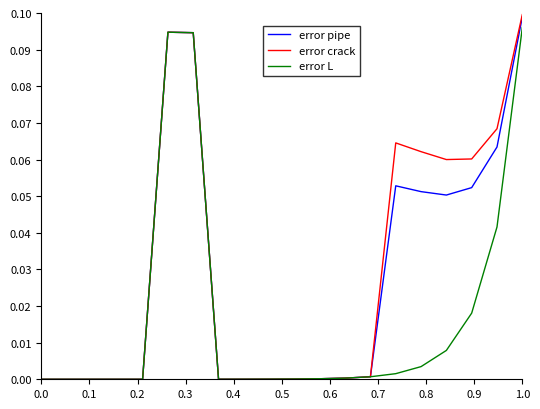

Which series has the largest range (max minus min)?

error crack